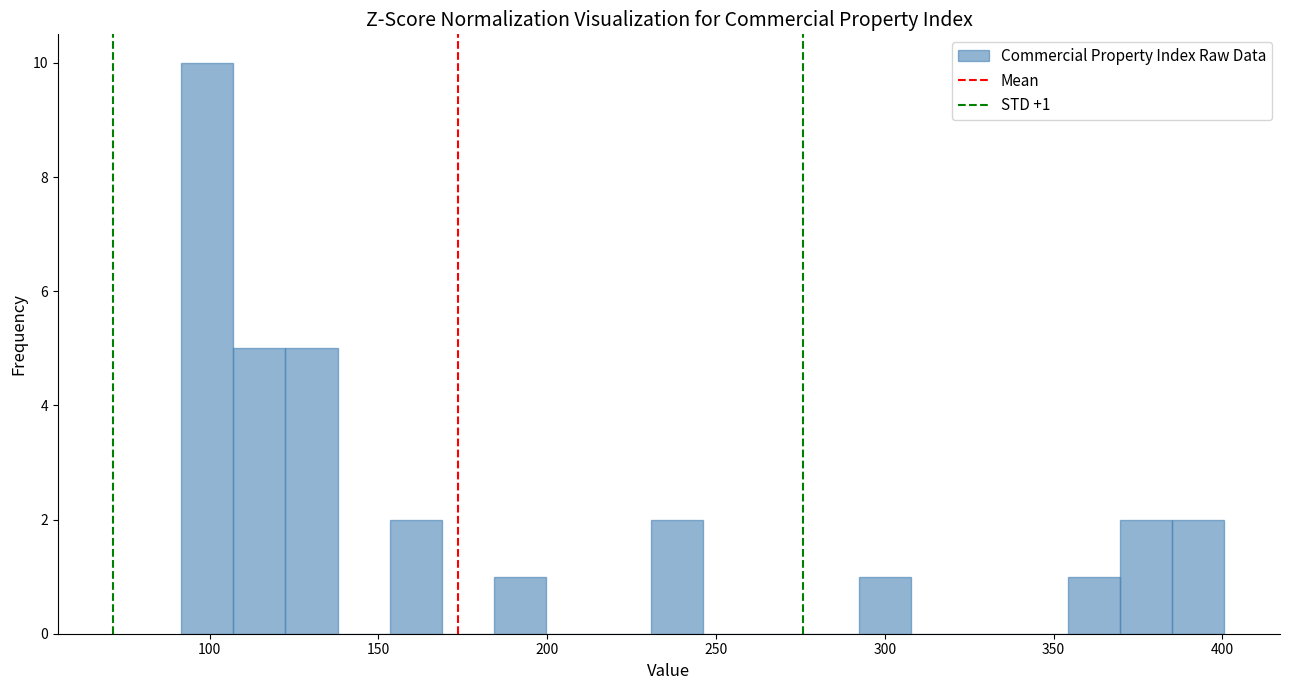

Read against the x-axis, roughly where is the centre of the tallest bar?

100